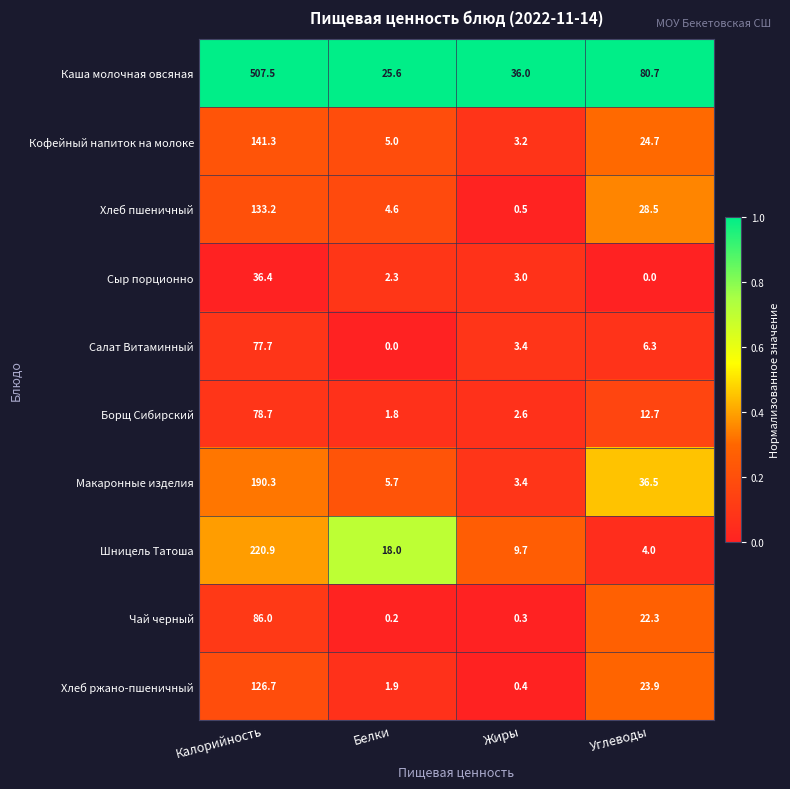

What is the approximate value of Хлеб ржано-пшеничный at Углеводы?

23.9